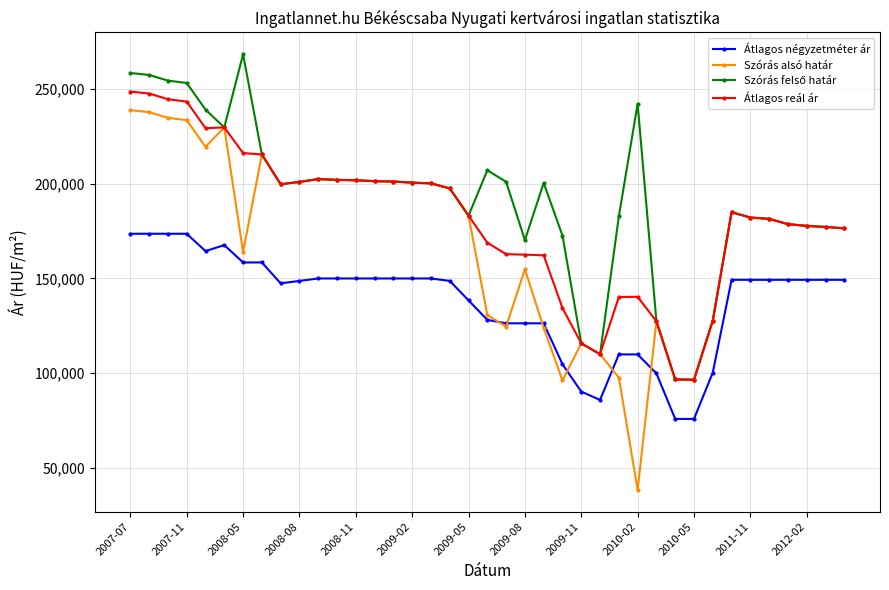

Which series has the largest range (max minus min)?

Szórás alsó határ